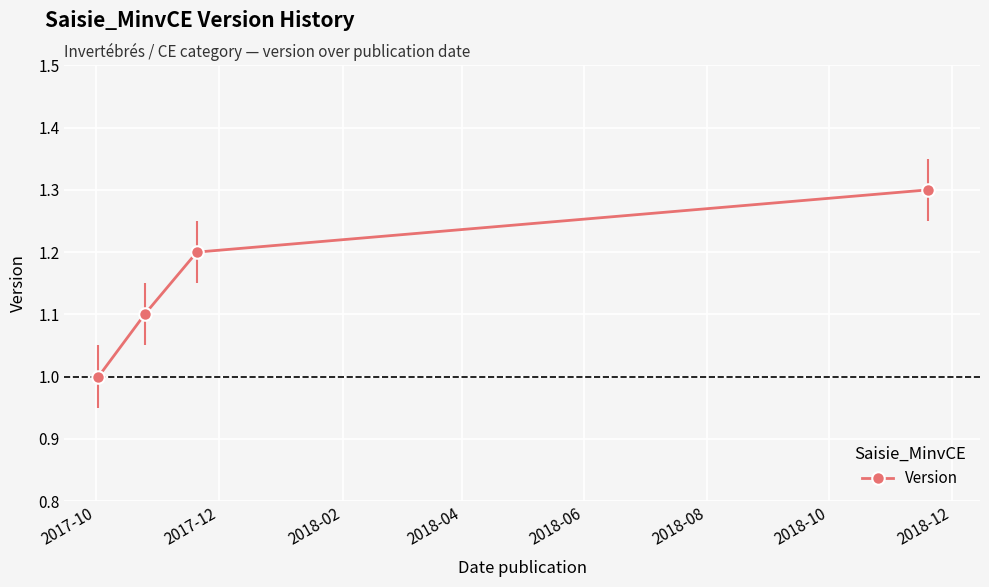

Reading left to right, list all the values displayed in this chart.

1.0	1.1	1.2	1.3